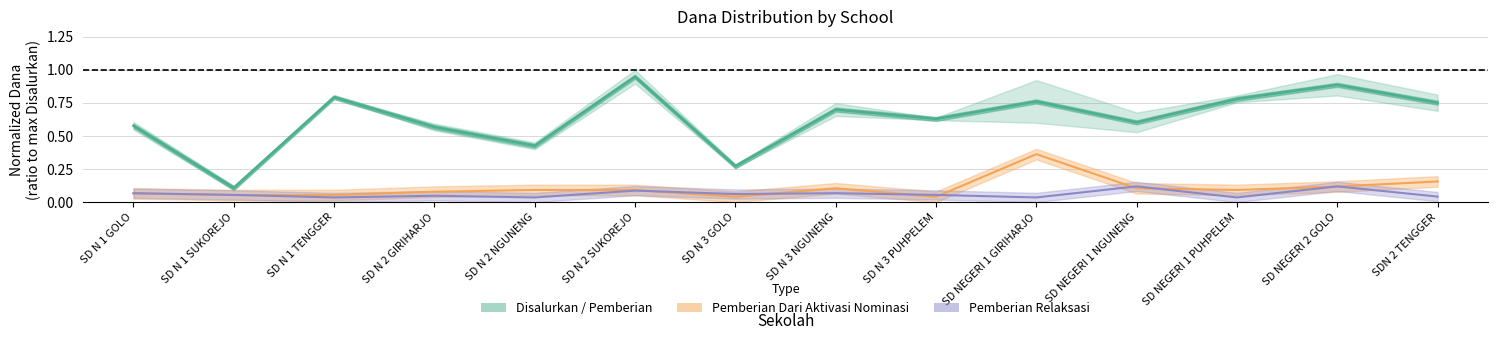

How many interior local peaks (higher than both neighbors) does the data have?

5